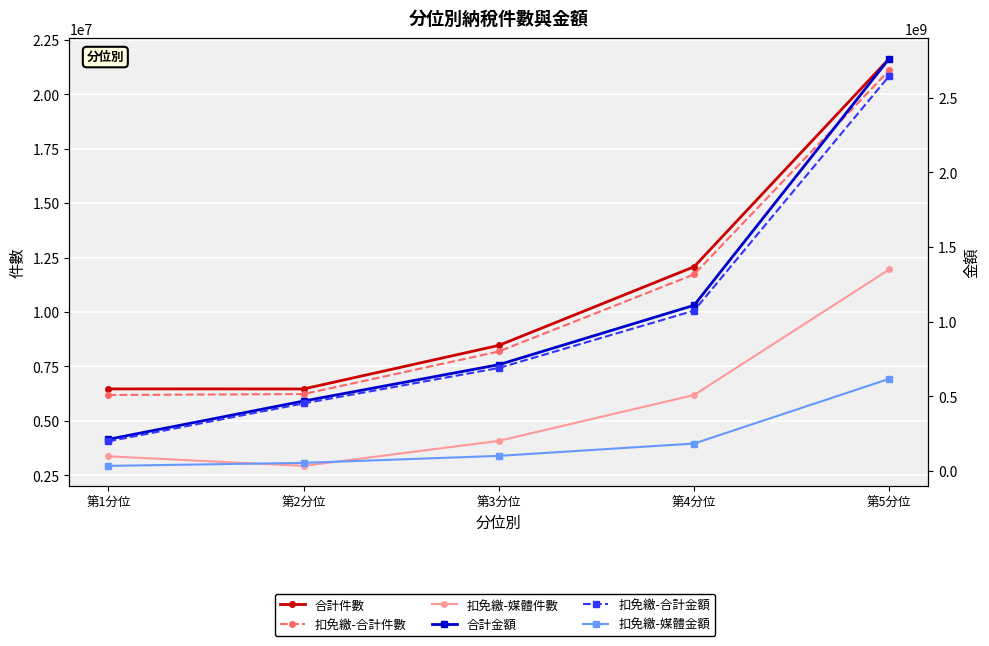

Which label corresponds to the smallest value in the chart?

第2分位